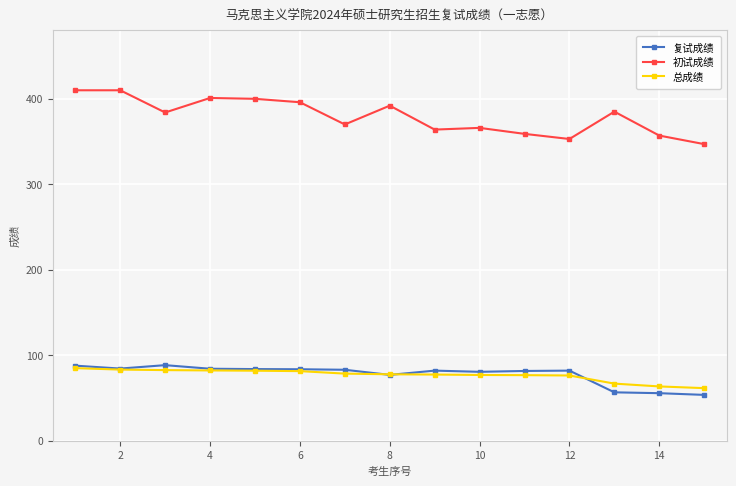

Which series has the largest range (max minus min)?

初试成绩